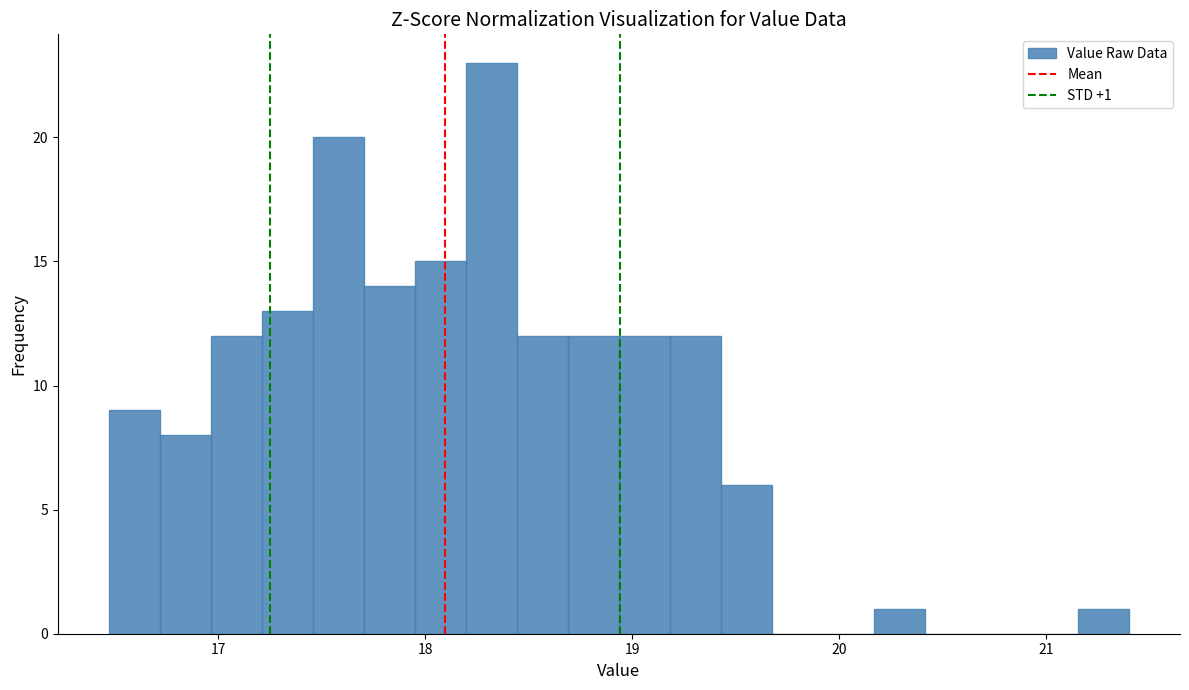

Read against the x-axis, roughly where is the centre of the tallest bar?

18.3